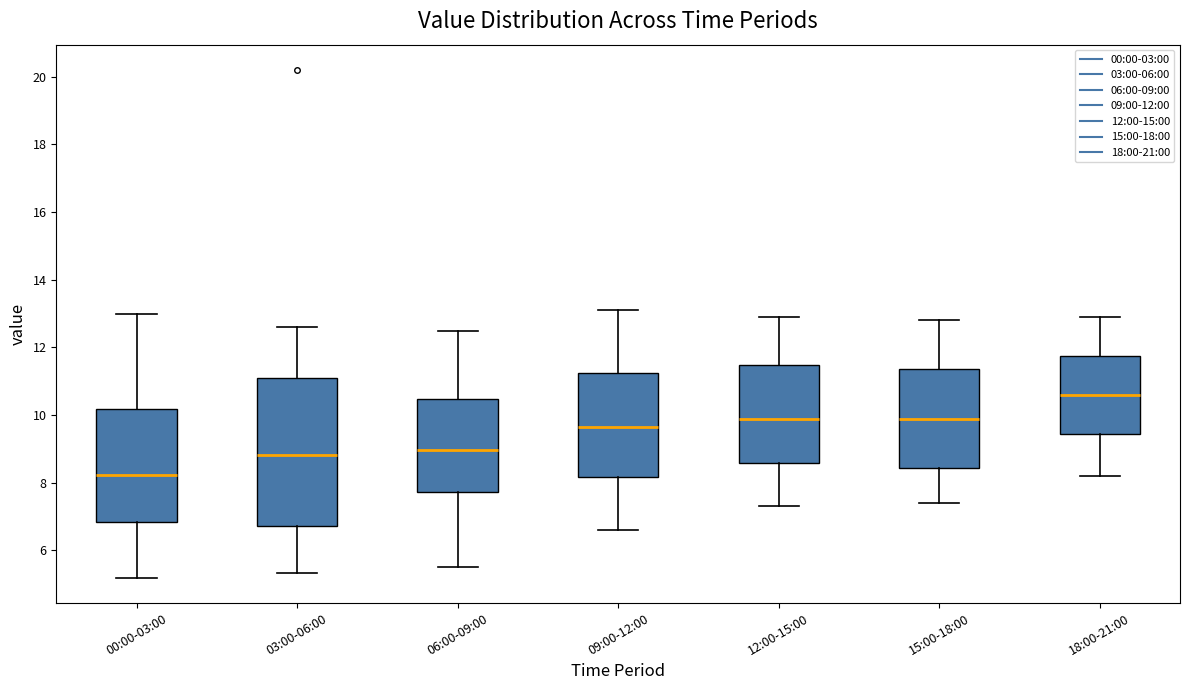

Reading left to right, transcribe this box plot: for each box, give where its median line is, the range the box spans, and where its two whiskers end, as read against the y-axis. The values are not printed on the chart, so give them approximately, as read against the axis.

00:00-03:00: median 8.2, box 6.8 to 10.2, whiskers 5.2 to 13.0
03:00-06:00: median 8.8, box 6.8 to 11.2, whiskers 5.4 to 12.6
06:00-09:00: median 9.0, box 7.8 to 10.4, whiskers 5.6 to 12.6
09:00-12:00: median 9.6, box 8.2 to 11.2, whiskers 6.6 to 13.2
12:00-15:00: median 10.0, box 8.6 to 11.4, whiskers 7.4 to 13.0
15:00-18:00: median 10.0, box 8.4 to 11.4, whiskers 7.4 to 12.8
18:00-21:00: median 10.6, box 9.4 to 11.8, whiskers 8.2 to 13.0